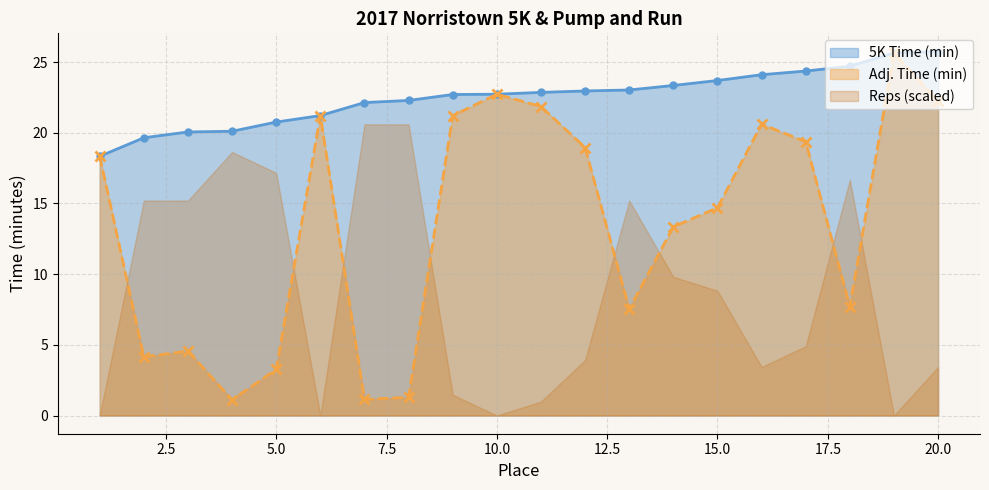

Reading right to left, extract all data points from this chart.

5K Time (min): 25.8	25.6	24.7	24.4	24.1	23.7	23.4	23.0	23.0	22.9	22.7	22.7	22.3	22.1	21.2	20.8	20.1	20.1	19.6	18.3
Adj. Time (min): 22.2	25.6	7.7	19.4	20.6	14.7	13.3	7.5	19.0	21.9	22.7	21.2	1.3	1.1	21.2	3.3	1.1	4.6	4.2	18.3